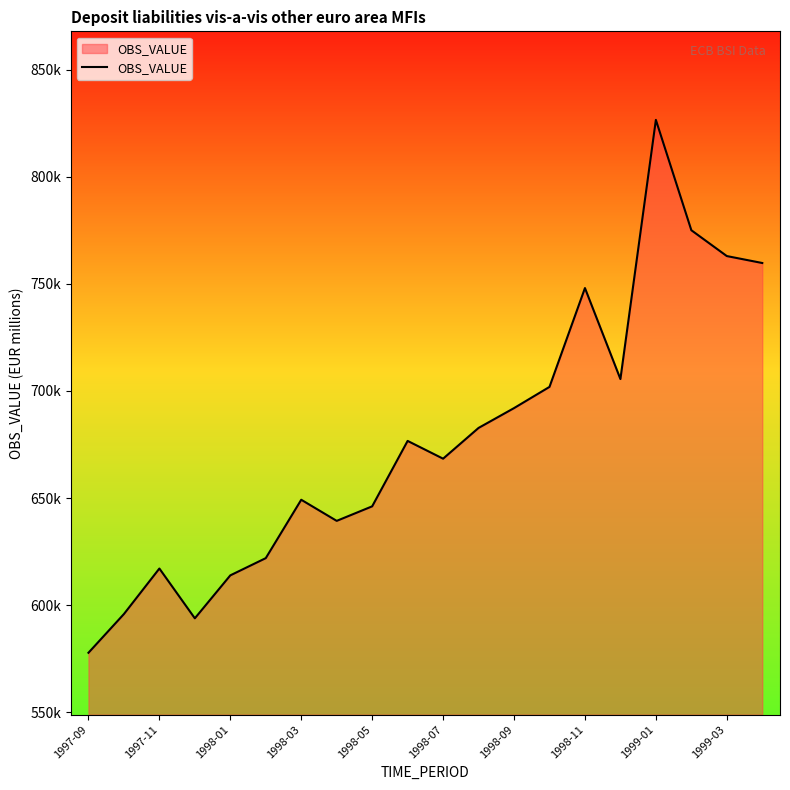

Does the chart have visible grid lines?

No